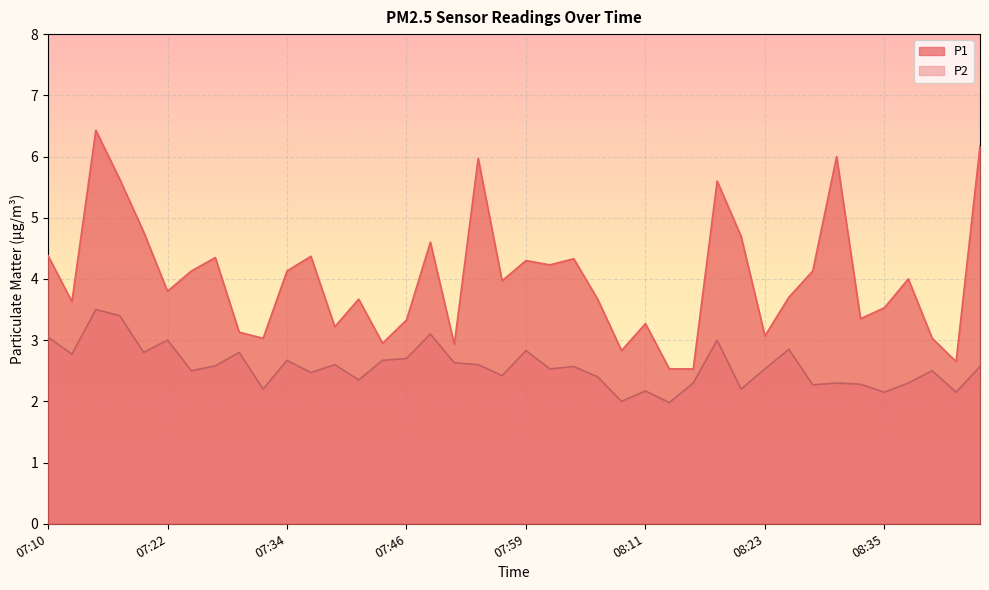

How many interior local peaks does the P2 series have?

13